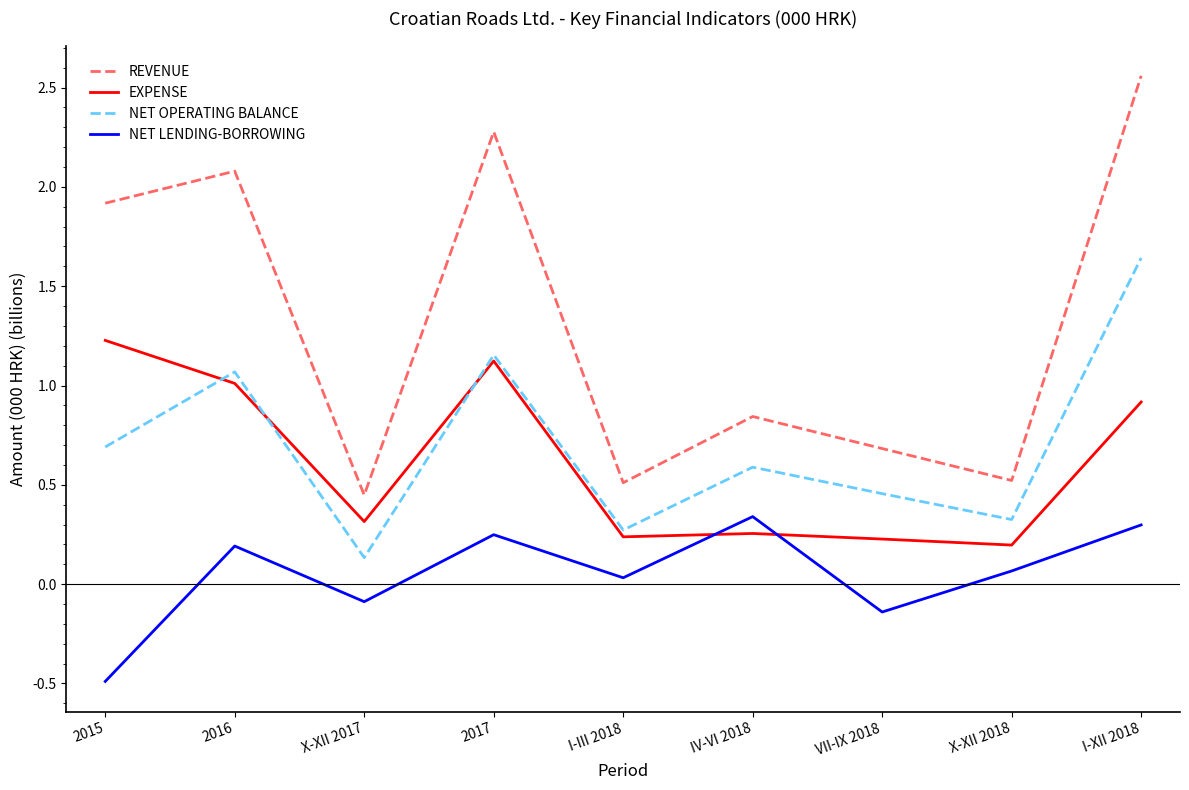

Does the chart have visible grid lines?

No